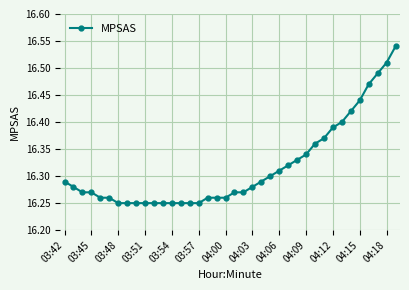

Is this an area chart (filled region under the line)?

No